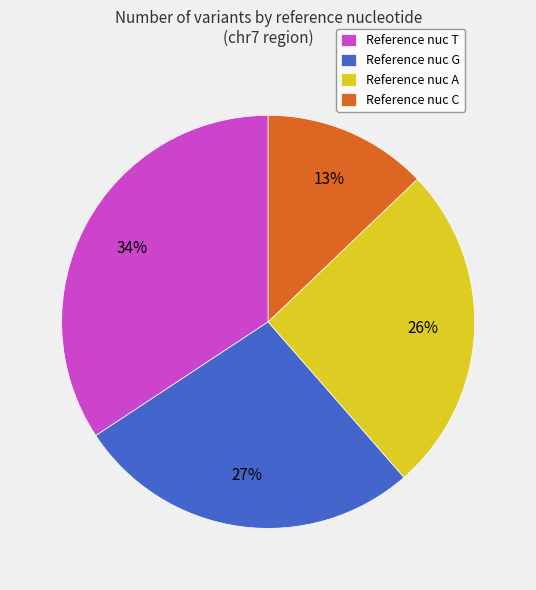

Between Reference nuc T and Reference nuc C, which is larger?

Reference nuc T